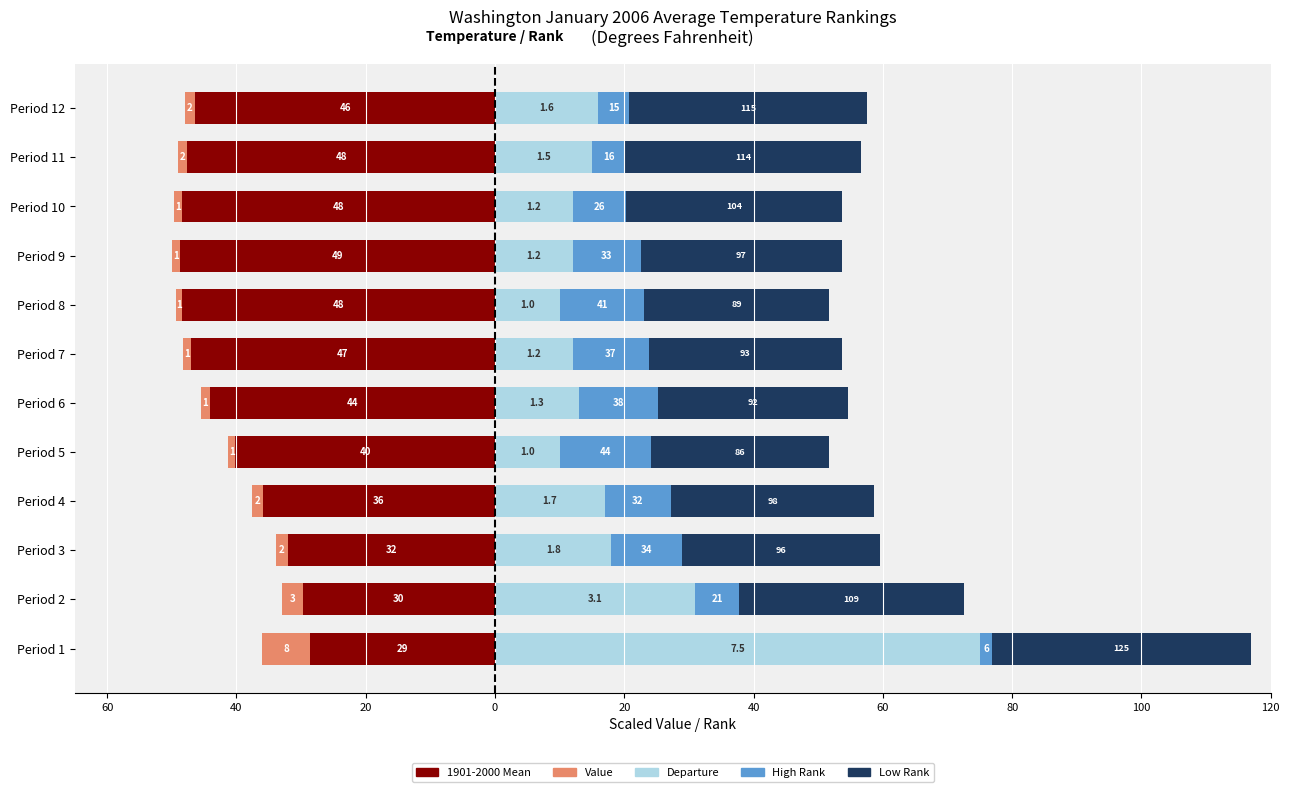

How many data points in Departure are less than 15?

6